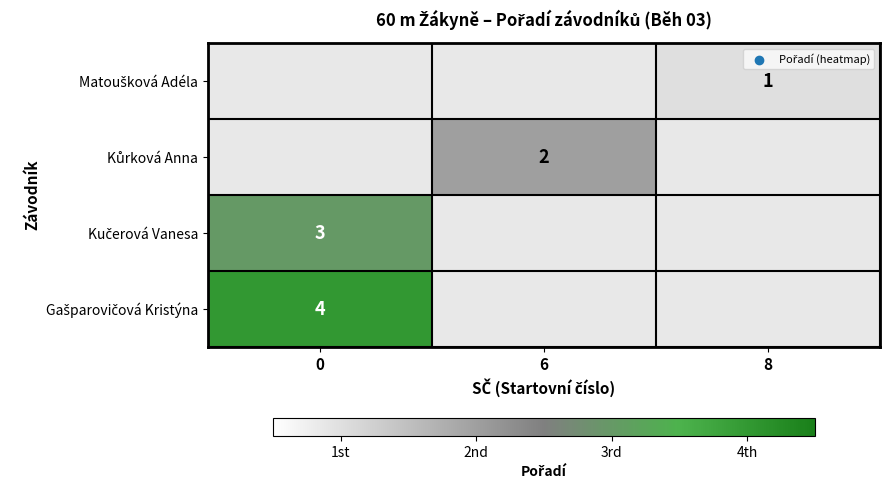

Is the value of Gašparovičová Kristýna at 6 greater than the value of Matoušková Adéla at 0?

No